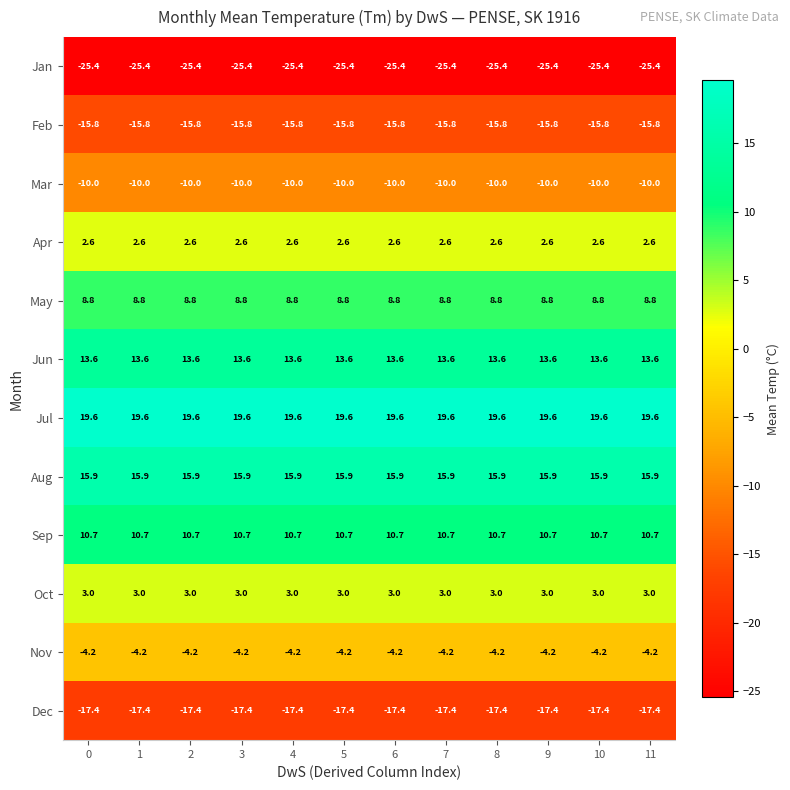

Is it true that Feb equals -15.8 at 6?

True